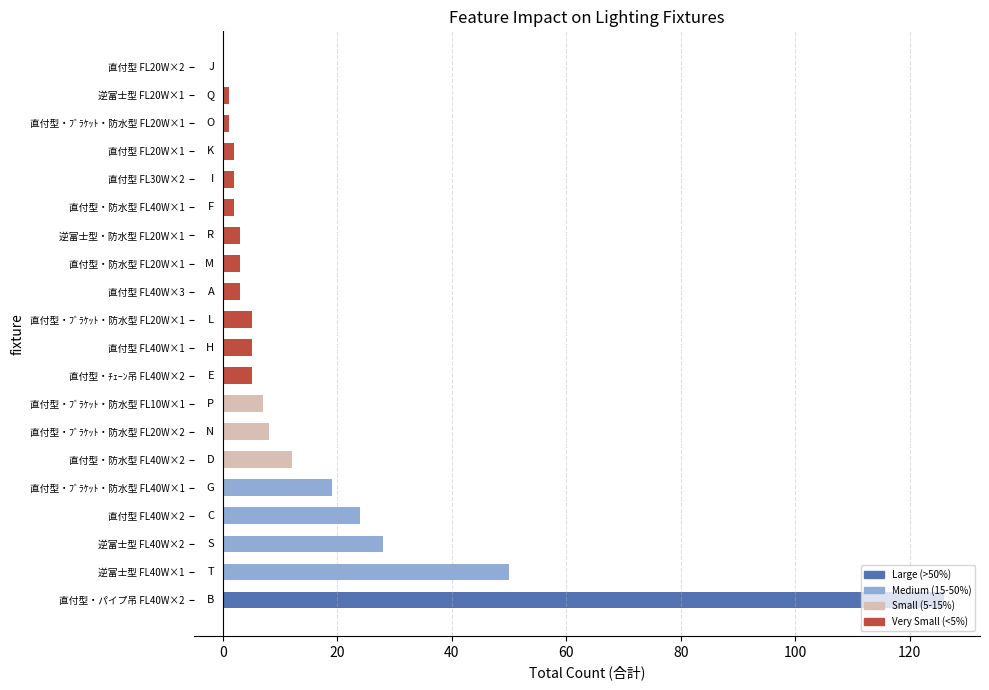

How many distinct data groups are displayed?

1